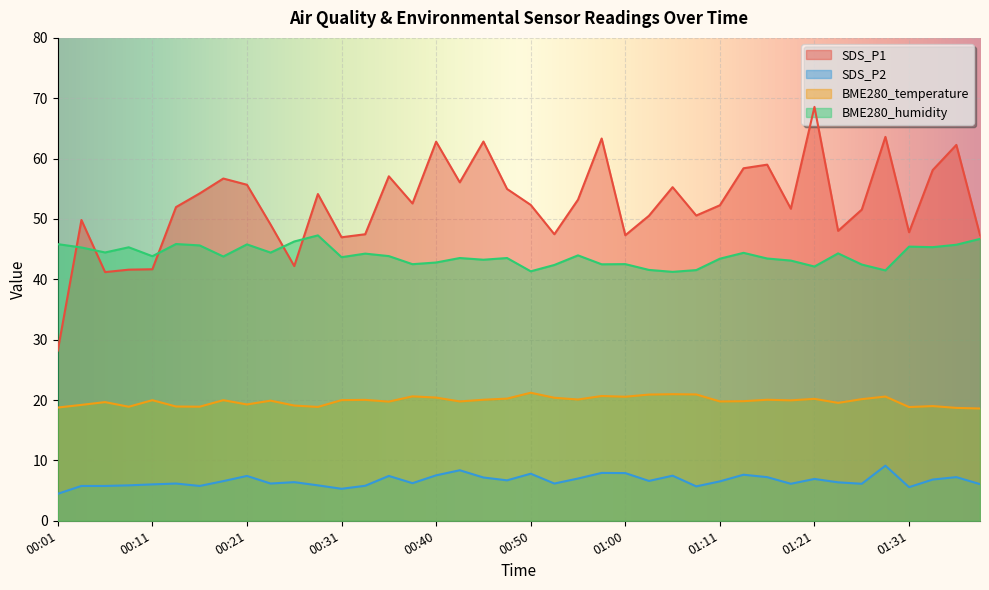

At which category is the sum across all series the highest?

01:21